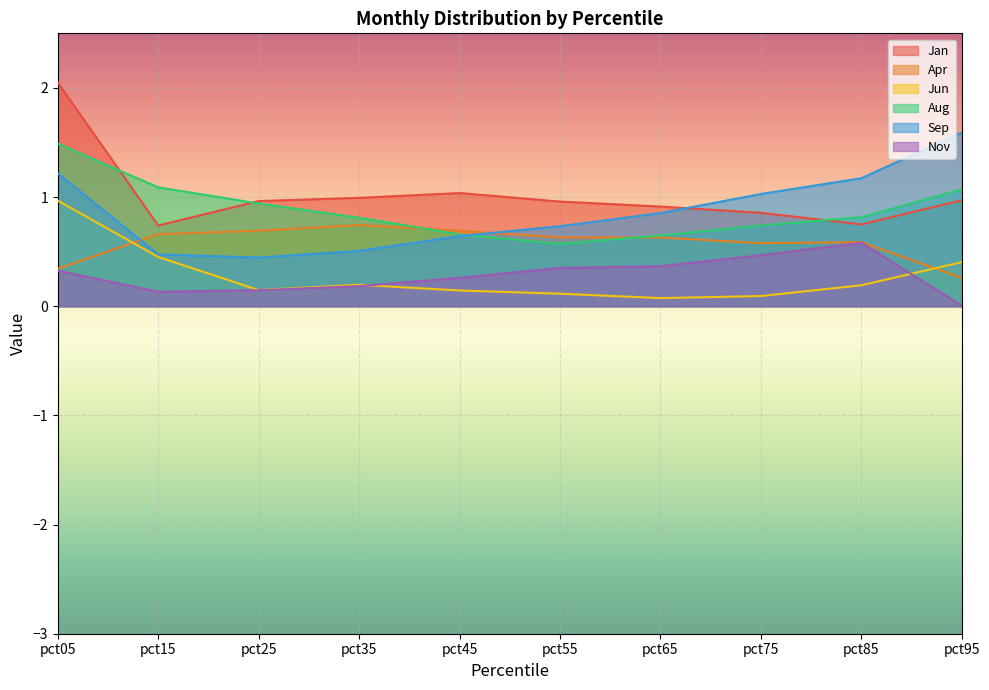

True or false: Apr and Sep cross at least once.

True